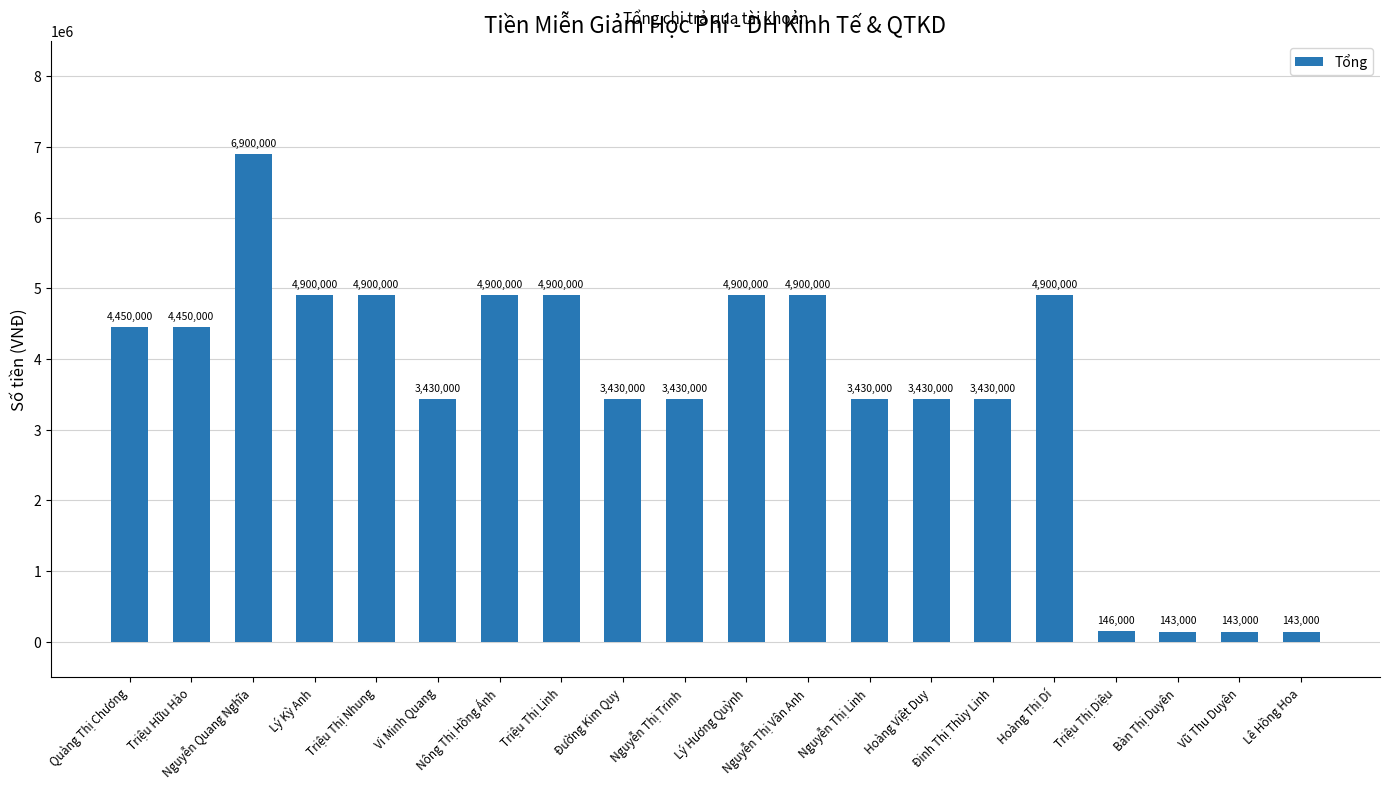

What is the difference between the maximum and minimum values?

6757000